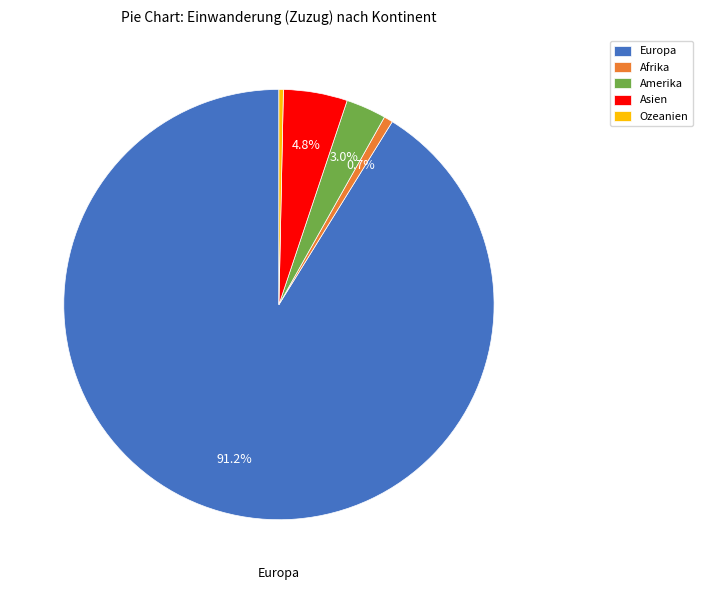

Between Europa and Afrika, which is larger?

Europa